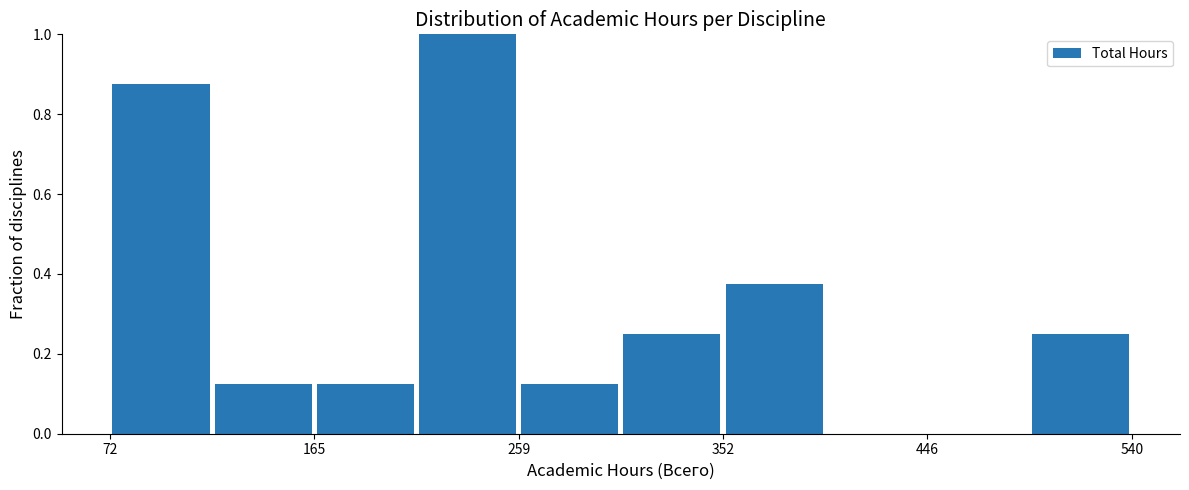

How tall is the bar that spans 260 to 310 on the x-axis? Neither the bar edges nor the heights are printed on the chart, so give them approximately, as read against the axes.

0.12